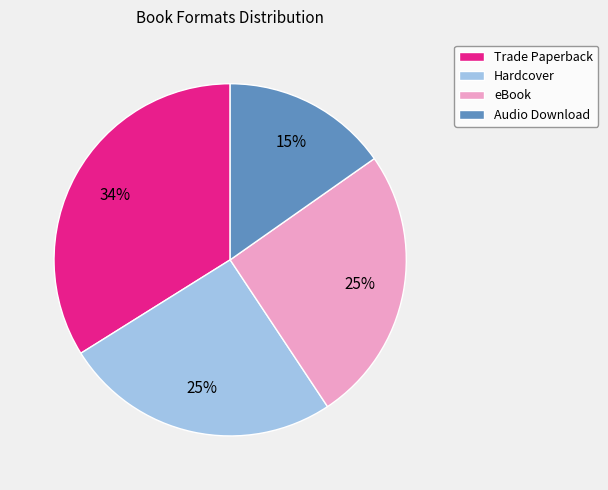

To the nearest percent, what is the combined percentage of Audio Download and Trade Paperback?

49%